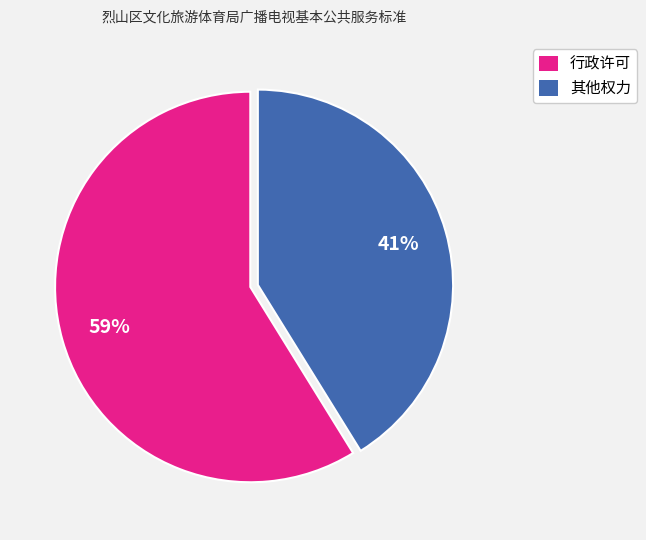

Which slice is the smallest?

其他权力